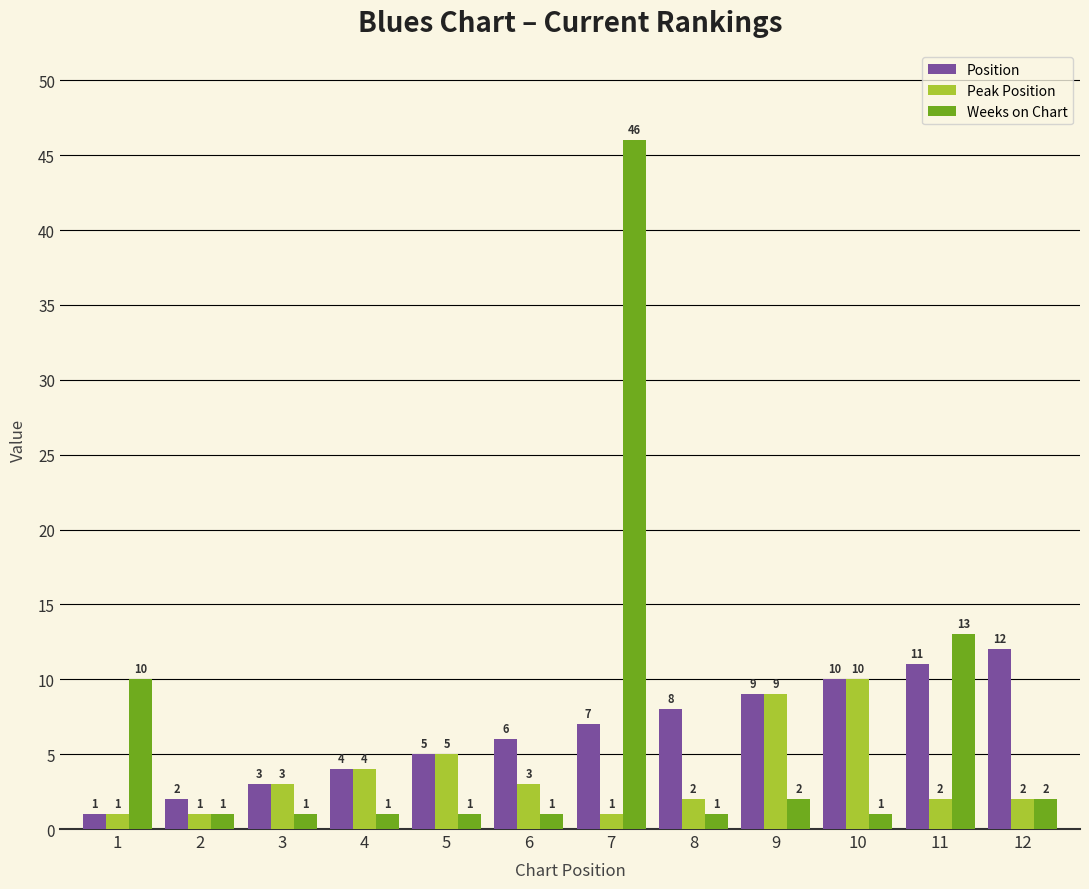

What is the difference between the maximum and minimum values in the Weeks on Chart series?

45